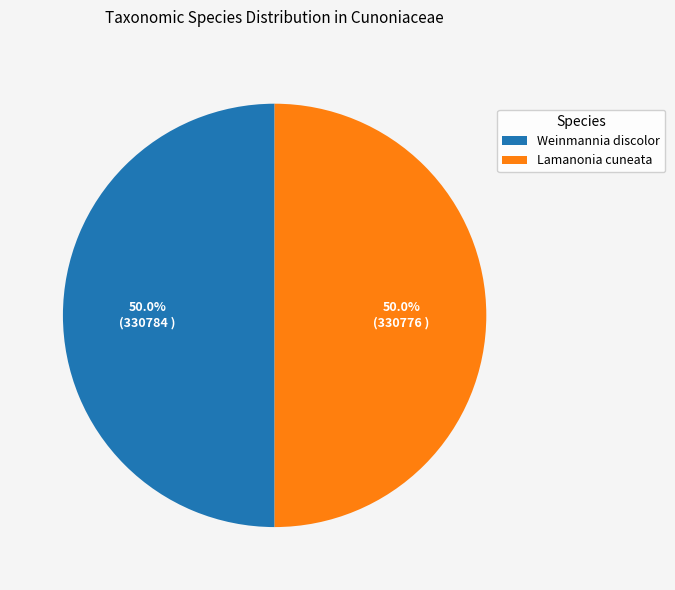

Combined, what portion of the pie is Weinmannia discolor and Lamanonia cuneata?

100.0%